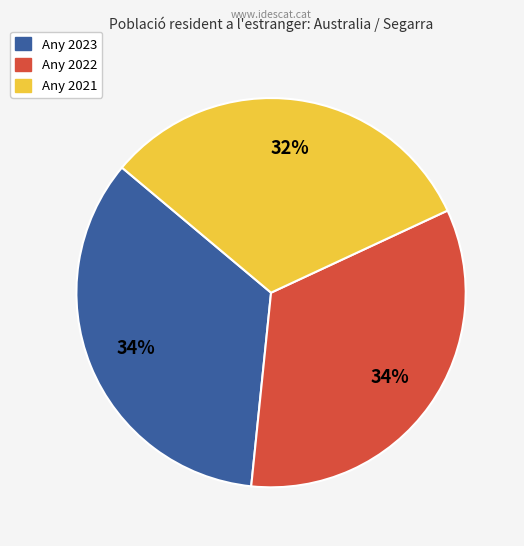

Is there any slice that represents more than half of the pie?

No